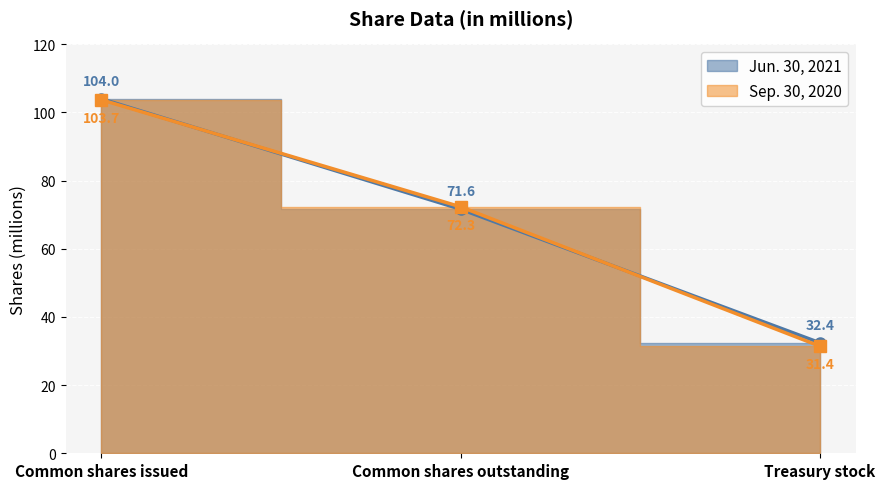

At which label does Jun. 30, 2021 first exceed 71?

Common shares issued